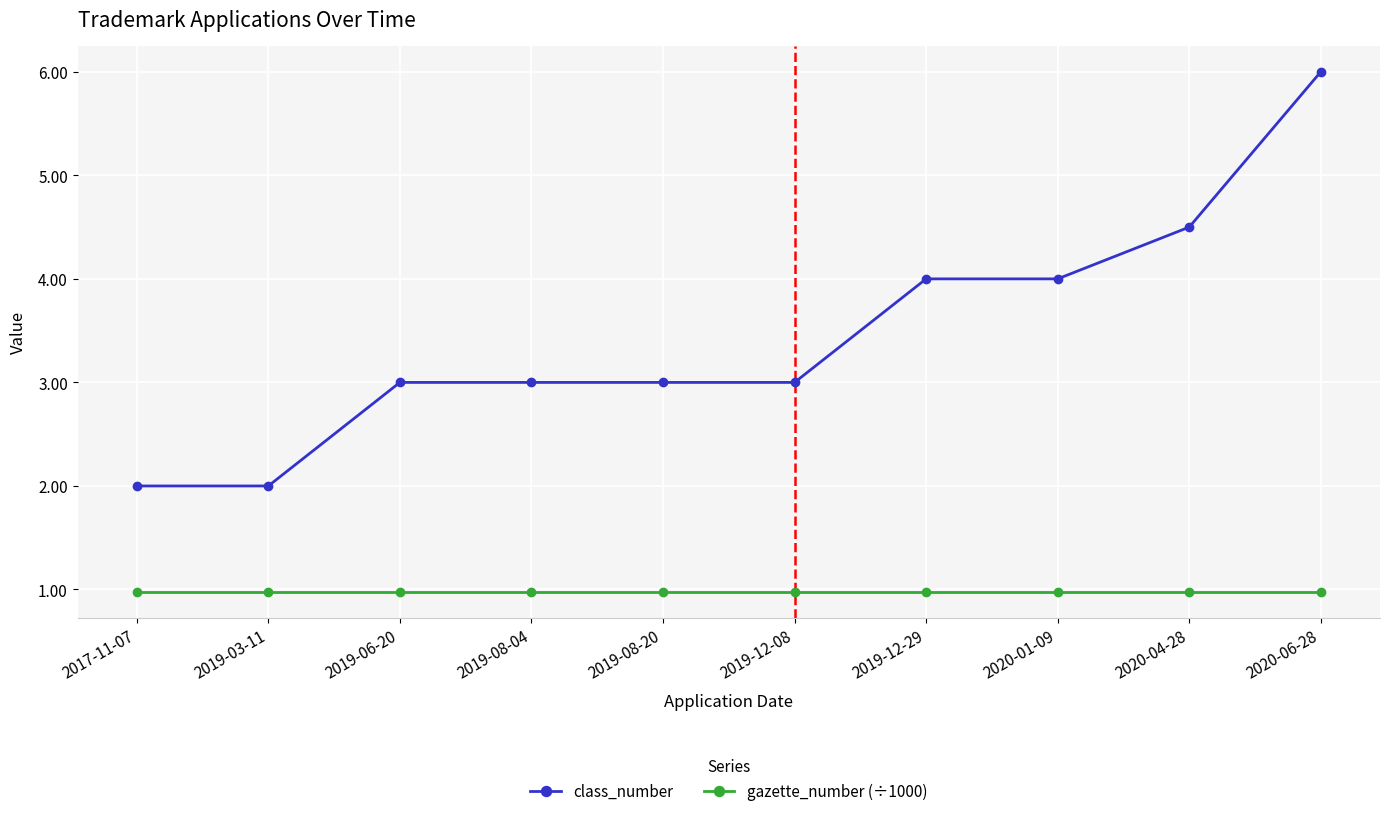

How many lines are shown in the chart?

2